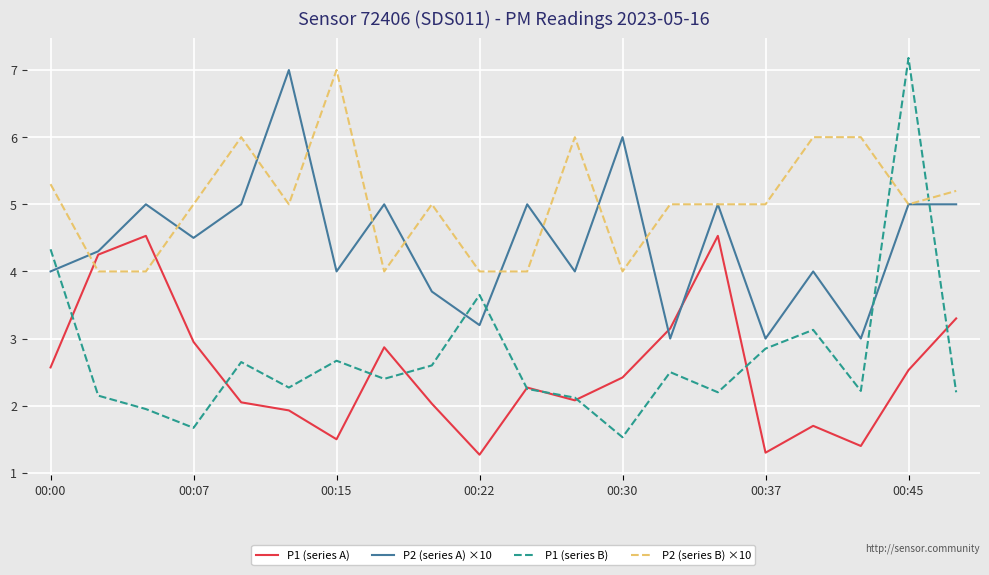

What is the maximum value shown in the chart?

7.2